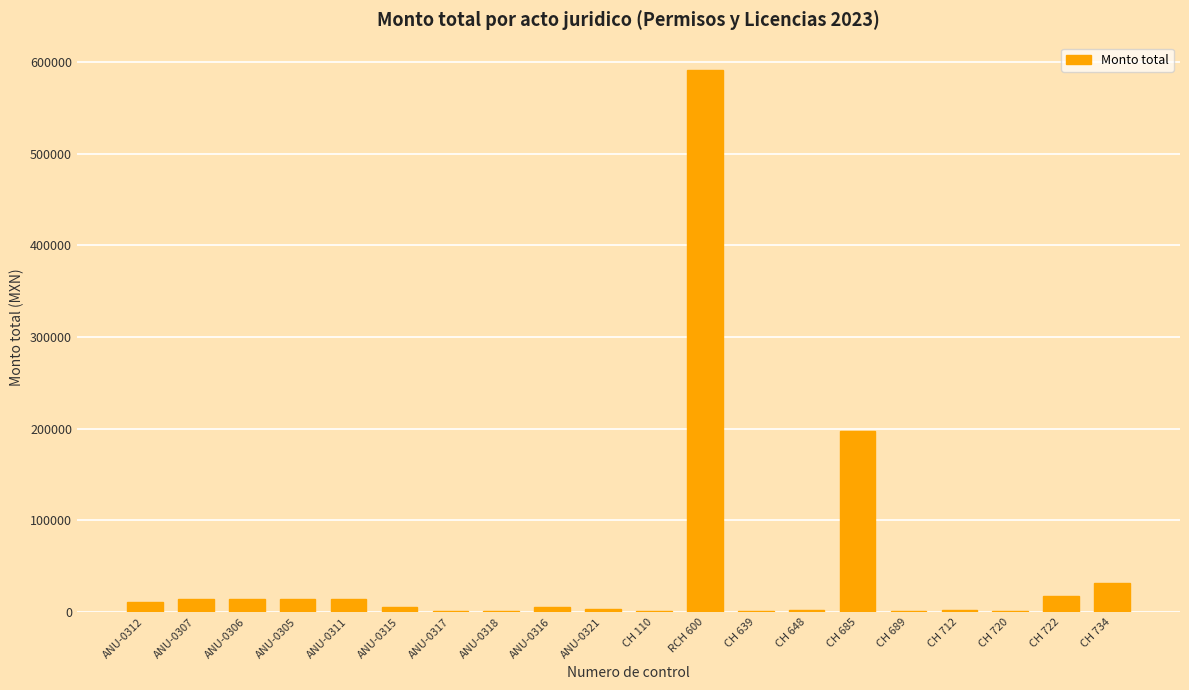

At which category does the chart reach its peak across all series?

RCH 600